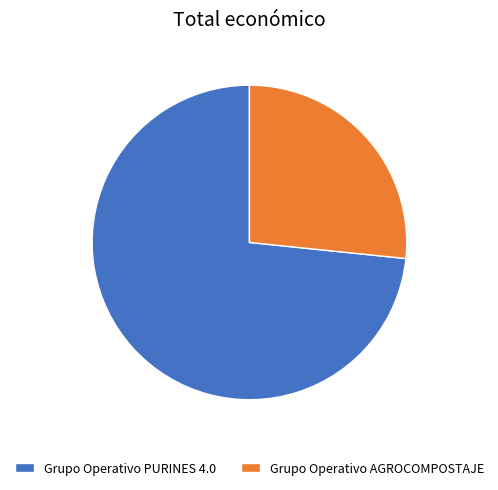

Count the number of slices in the pie.

2